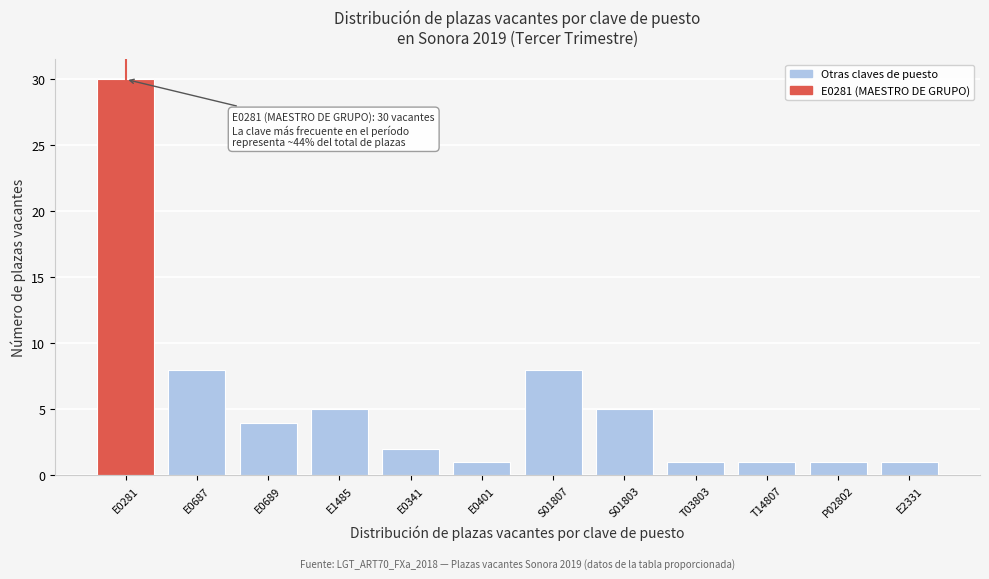

Reading right to left, transcribe all the data shown in this chart.

E2331=1	P02802=1	T14807=1	T03803=1	S01803=5	S01807=8	E0401=1	E0341=2	E1485=5	E0689=4	E0687=8	E0281=30